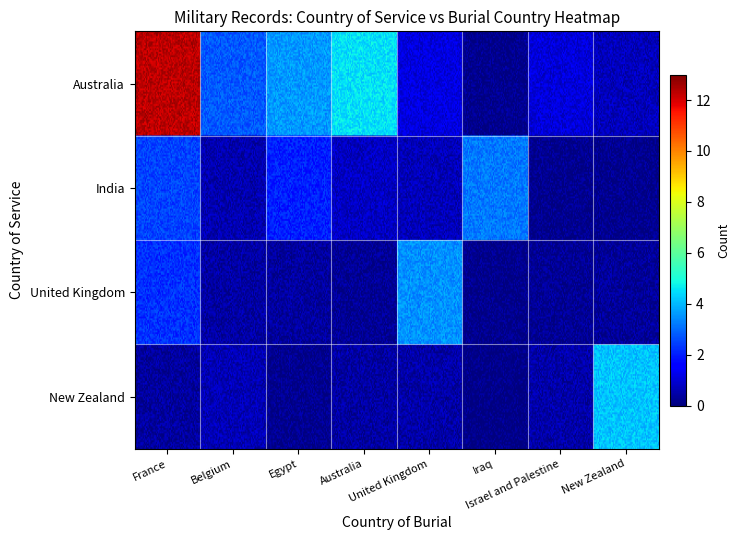

Reading left to right, what are all the values shown in this chart?

12	2	3	4	1	0	1	0	3	2	2	0	0	0	0	0	2	0	0	0	3	0	0	0	0	0	0	0	0	0	0	4